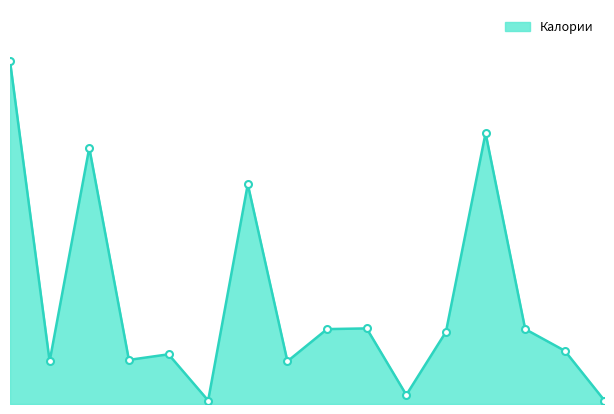

Does the chart display data point markers on the line(s)?

No